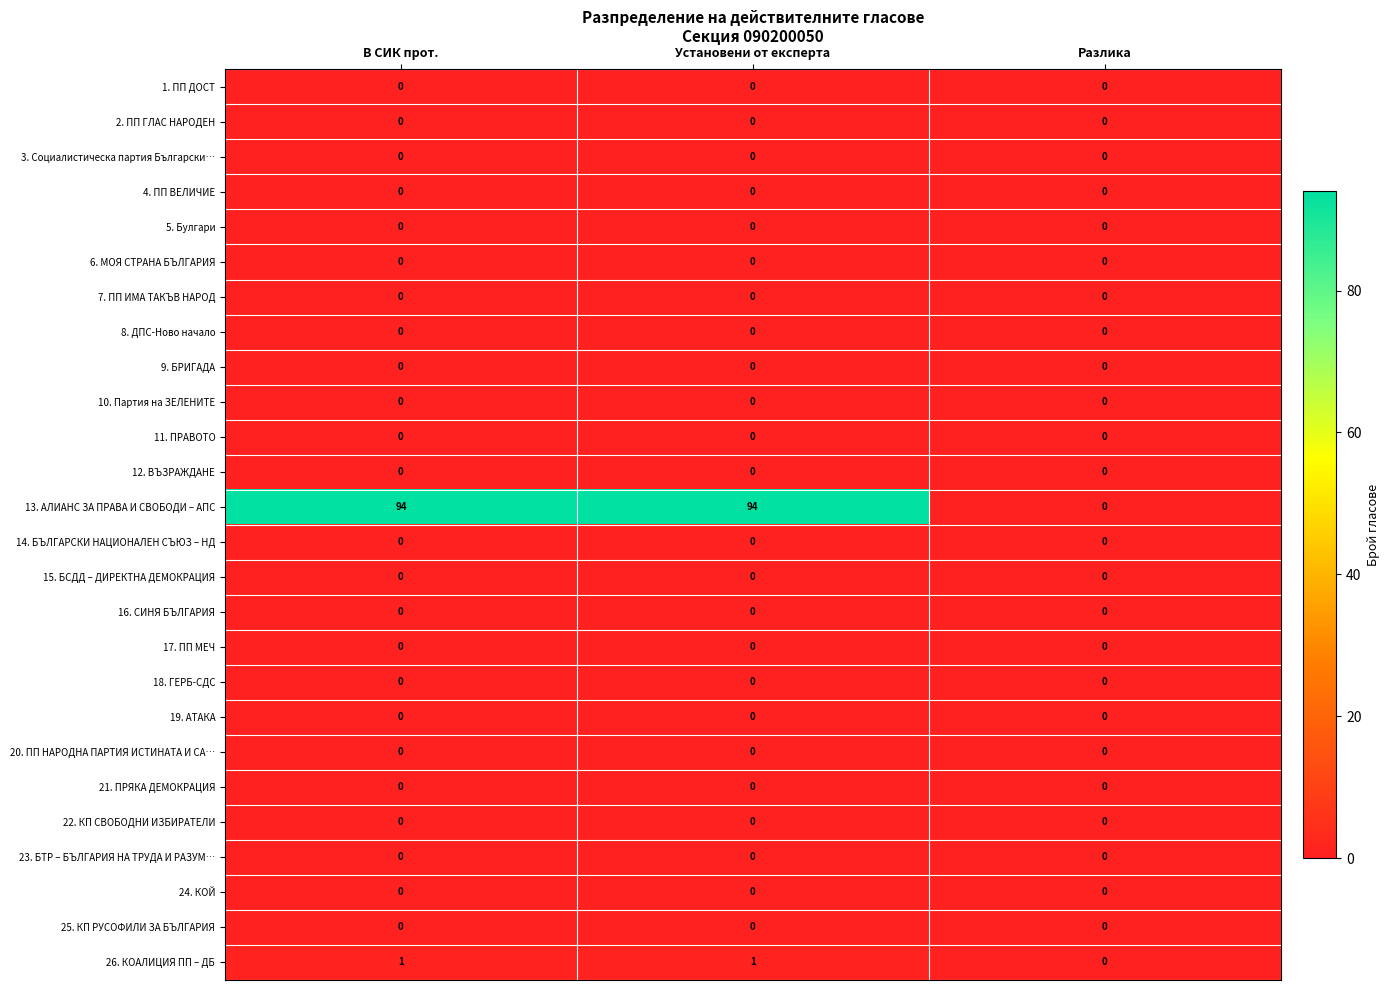

What is the maximum value shown in the chart?

94